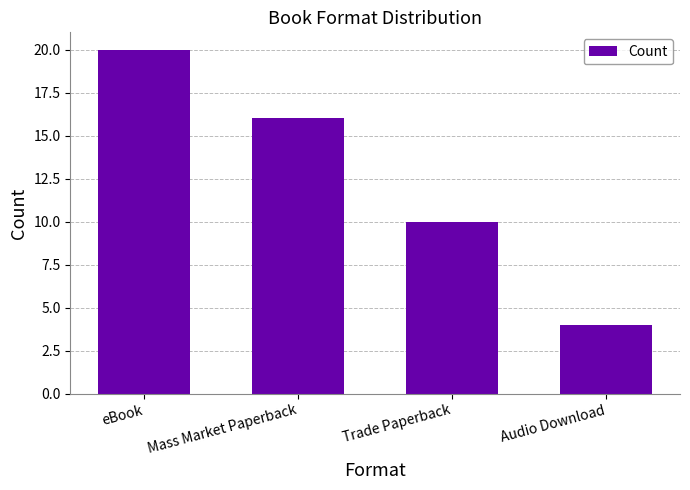

Is it true that the value at Mass Market Paperback is 10?

False